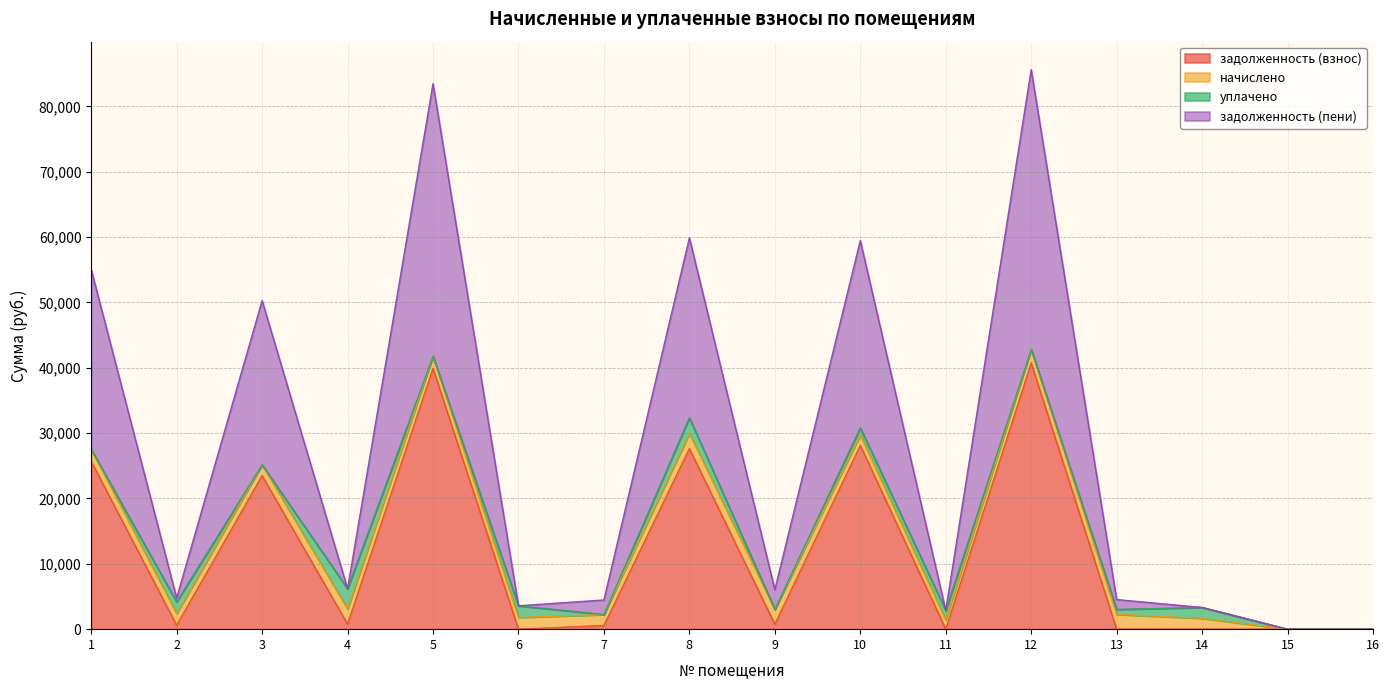

Where is the first local maximum for задолженность (пени)?

3